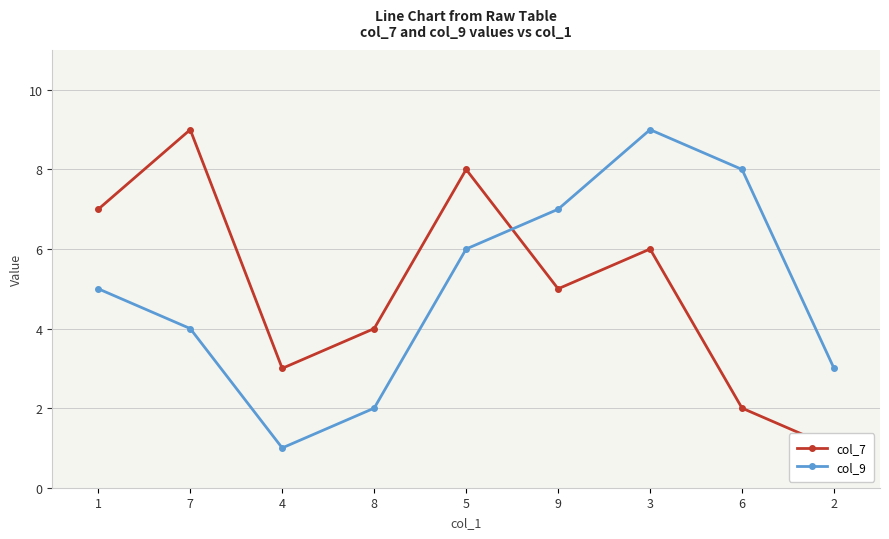

Where does the col_9 series first go above 5?

5